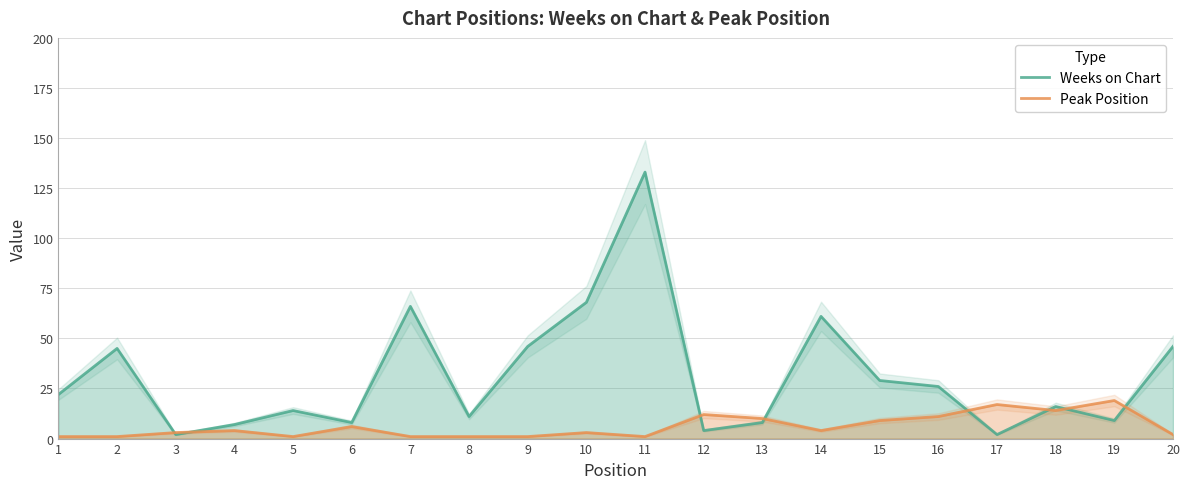

Where is the first local minimum for Weeks on Chart?

3